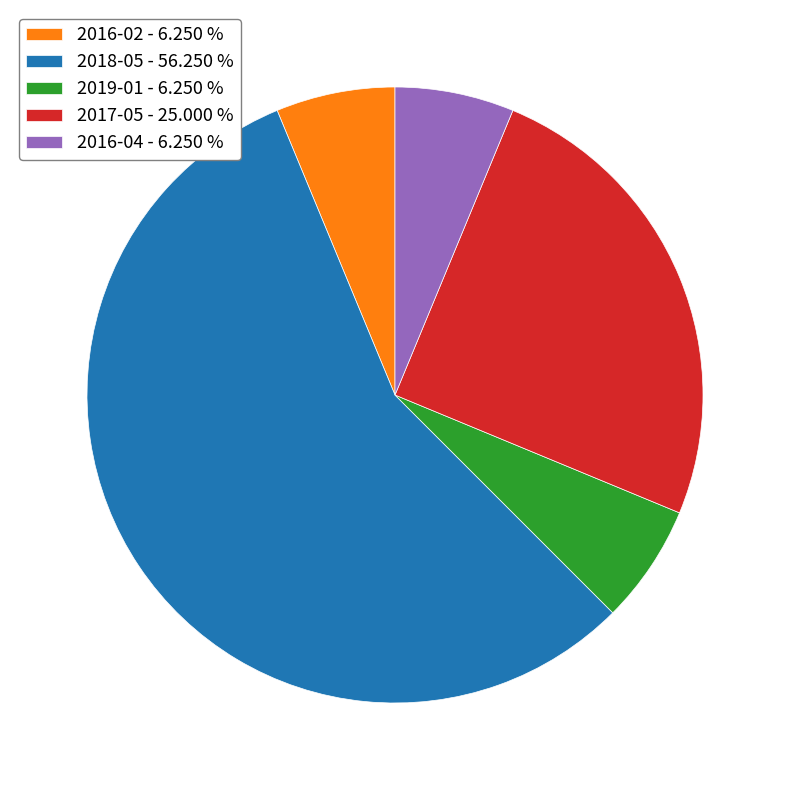

What is the ratio of the value at 2018-05 - 56.250 % to the value at 2019-01 - 6.250 %?

9.0